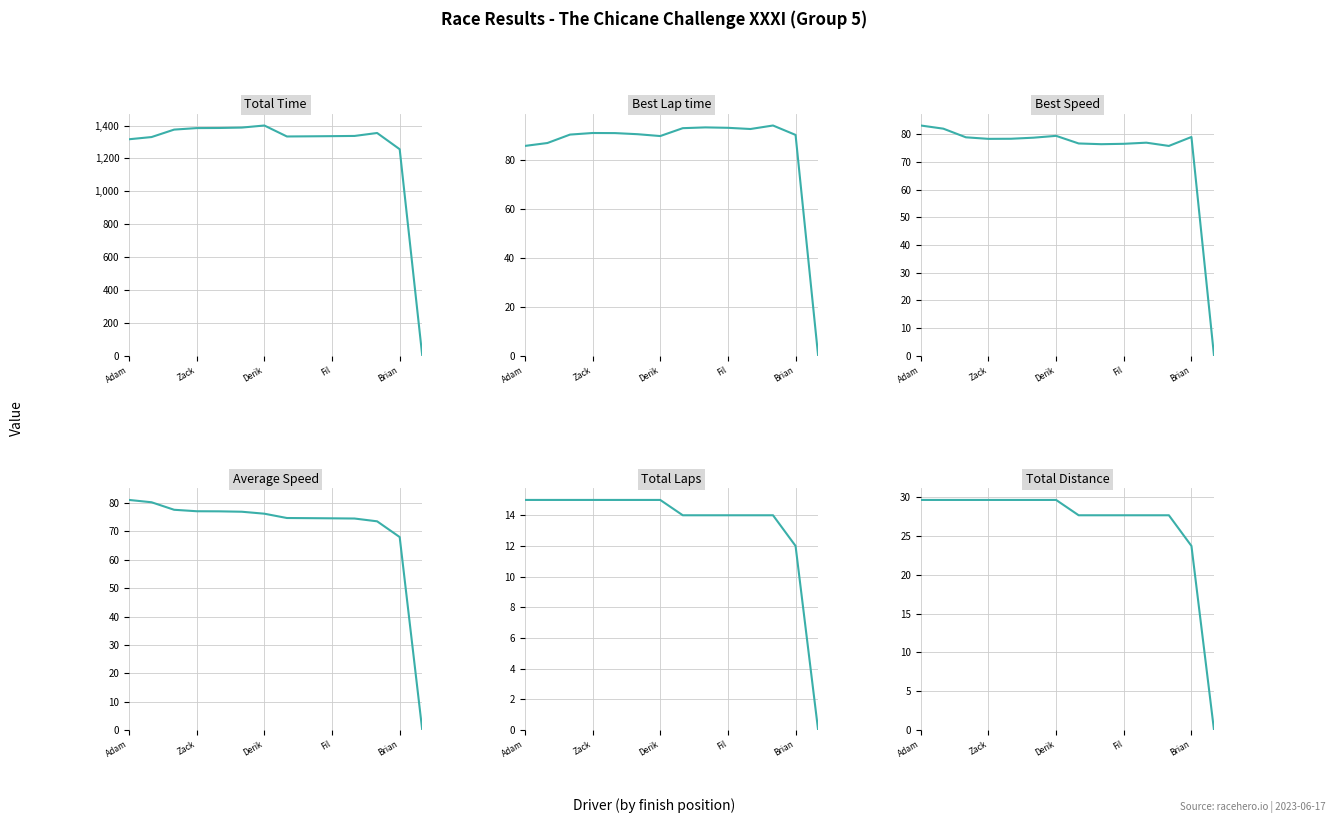

The value of Total Laps at 7 is 4.1. True or false?

False